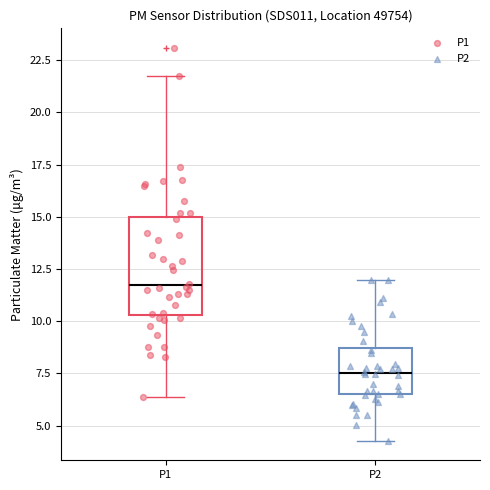

Which box's median line is the highest?

P1